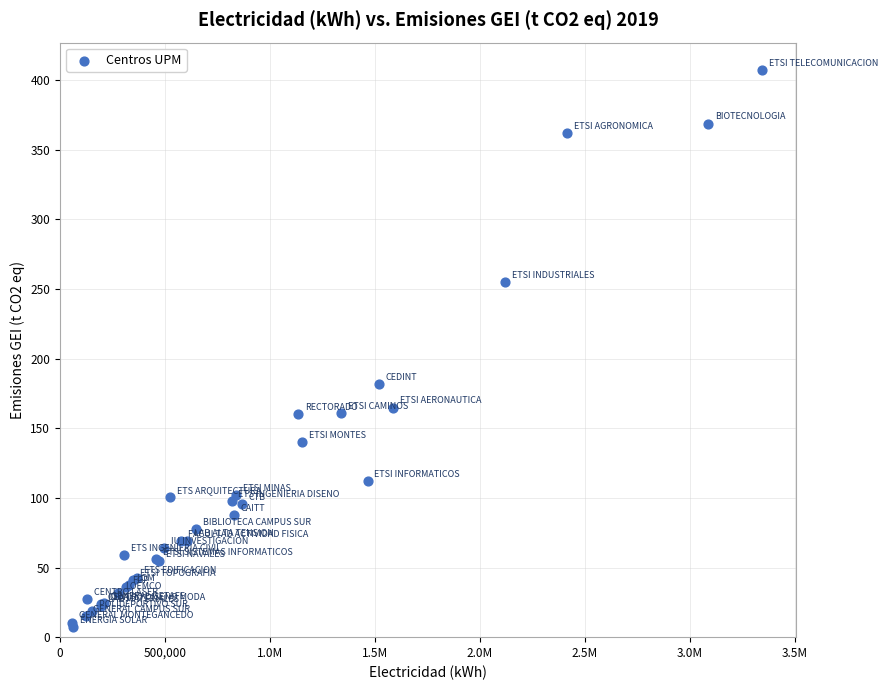

What Y value in the scatter plot is closest to 207?

181.9